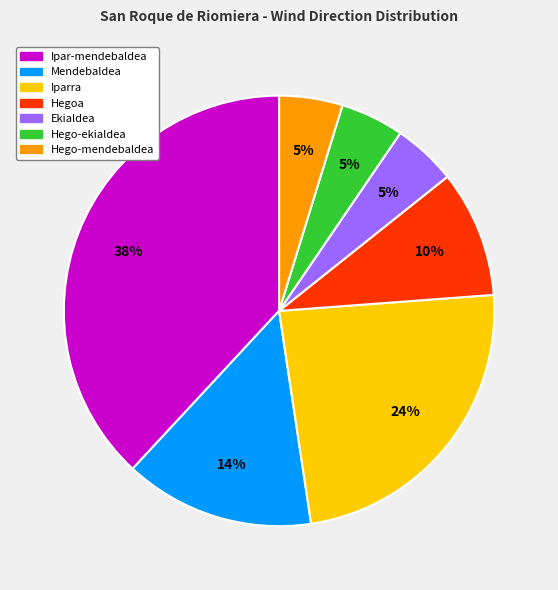

What is the ratio of the value at Ipar-mendebaldea to the value at Iparra?

1.6